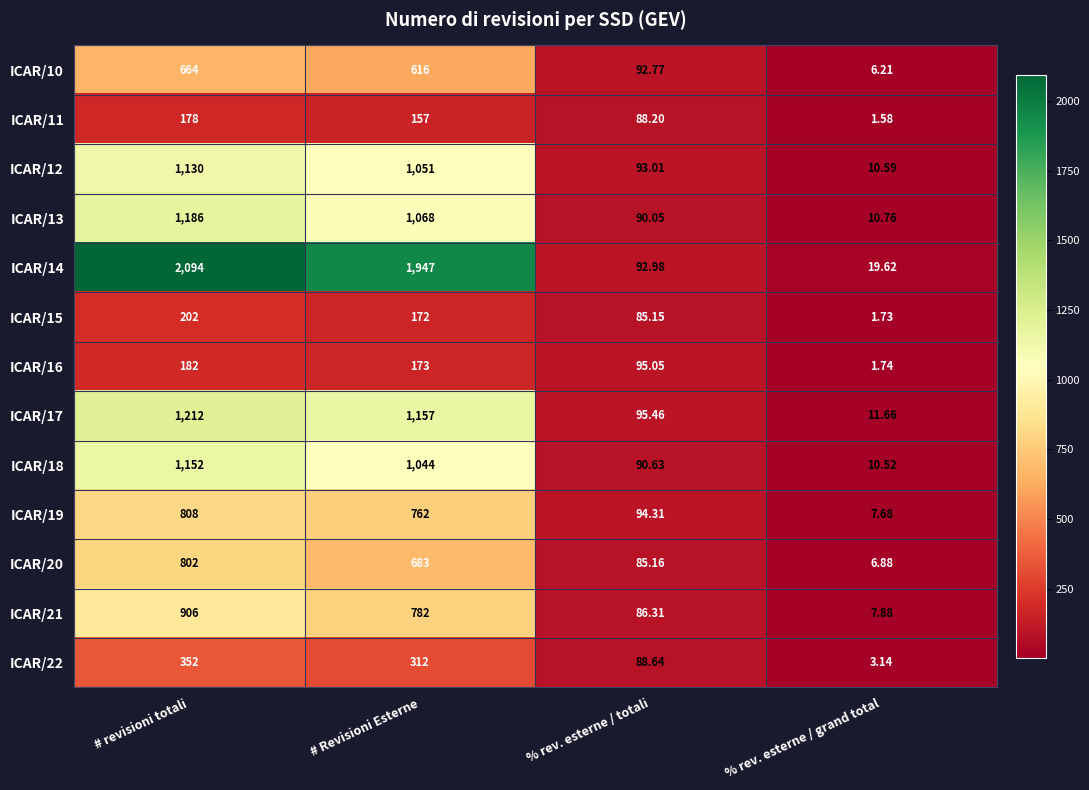

Is the value of ICAR/14 at # Revisioni Esterne greater than the value of ICAR/13 at # revisioni totali?

Yes